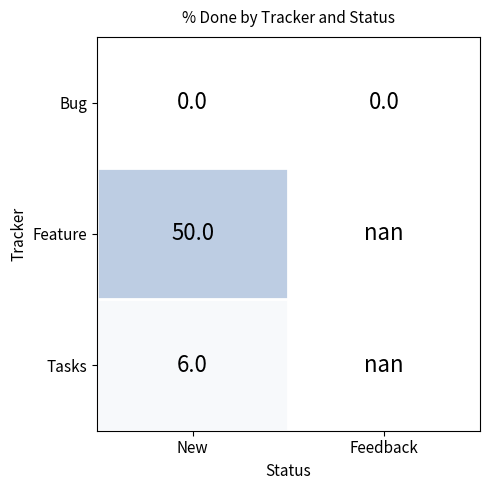

At which category is the sum across all series the highest?

New